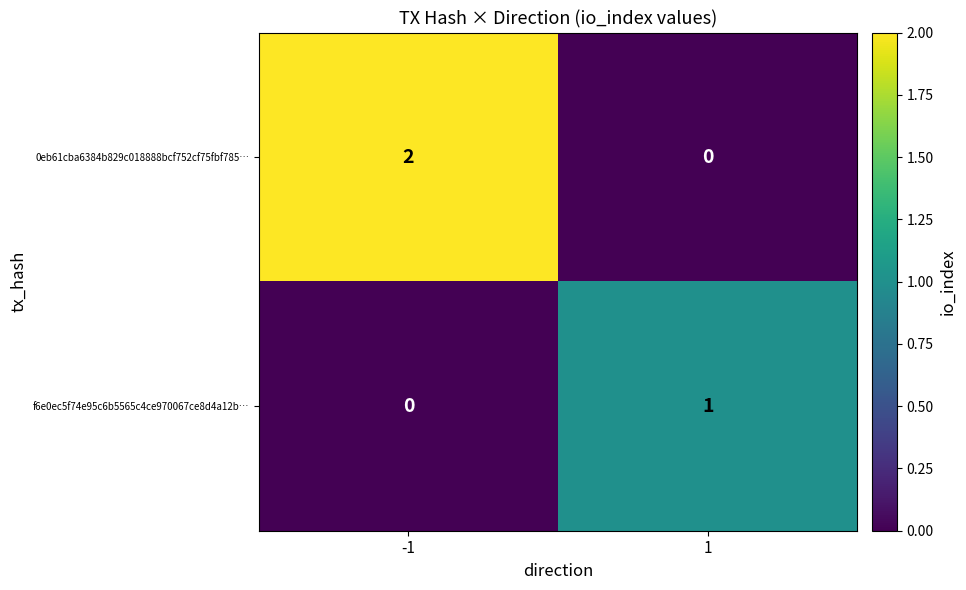

Which series has the widest spread of values?

0eb61cba6384b829c018888bcf752cf75fbf785…